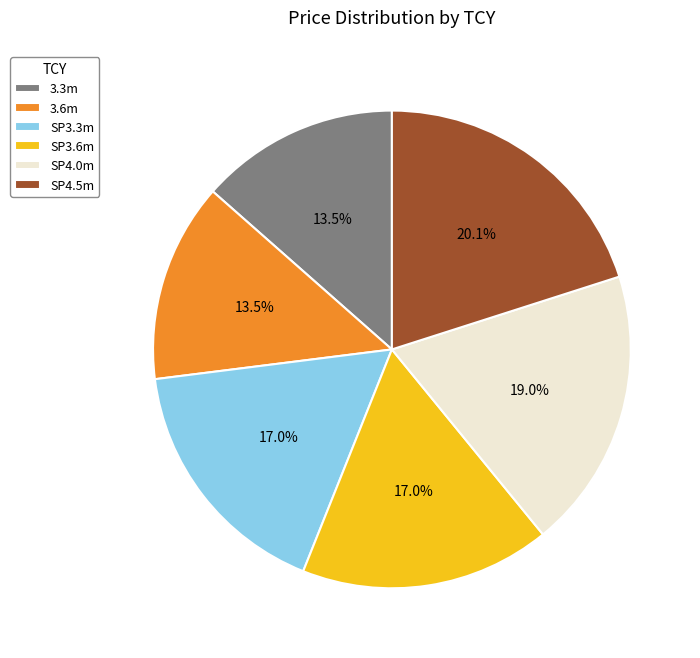

Between SP4.0m and 3.6m, which is larger?

SP4.0m